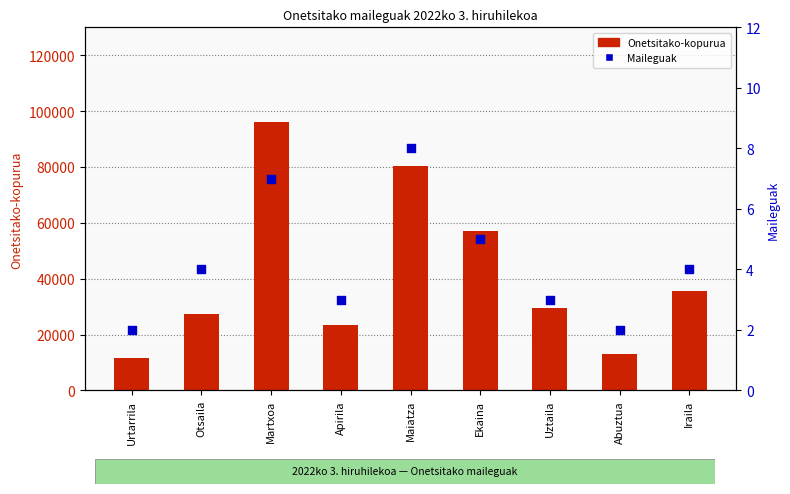

At which category is the sum across all series the highest?

Martxoa